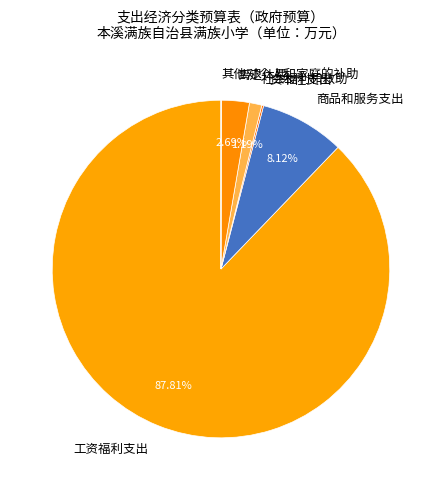

What is the majority slice?

工资福利支出